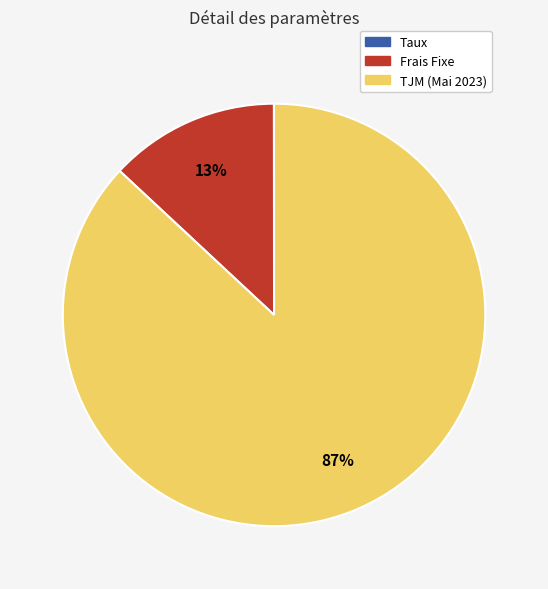

Which slice represents more than half of the pie?

TJM (Mai 2023)